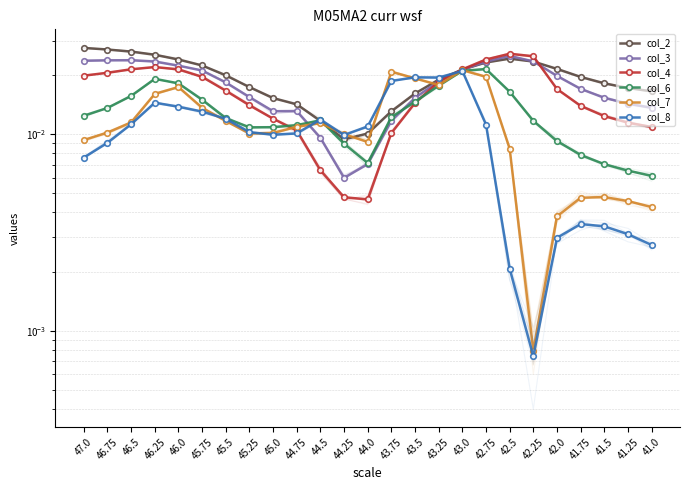

Which series has the largest total across all categories?

col_2